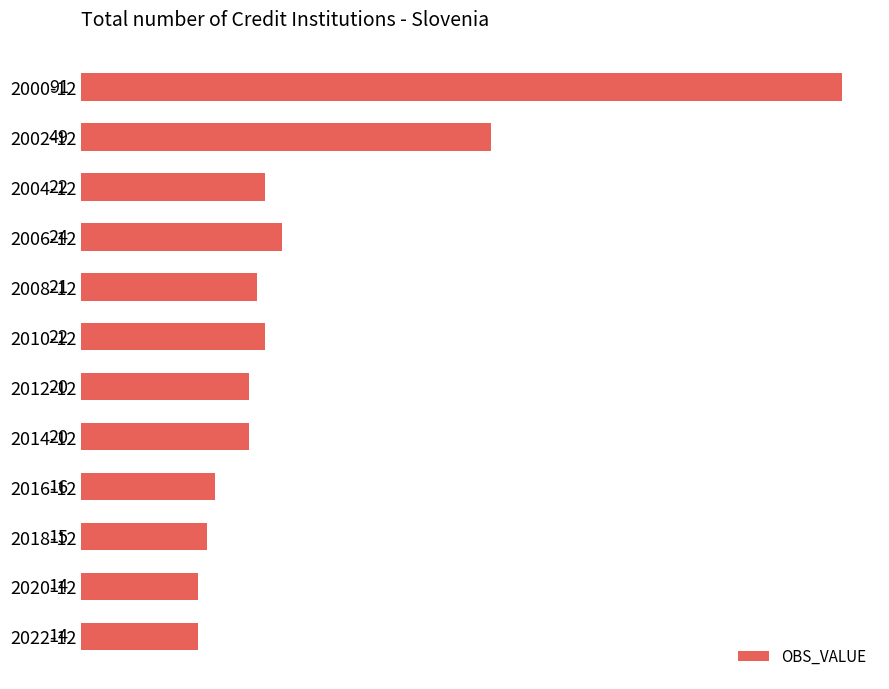

Where is the data nearest to the value 52?

2002-12